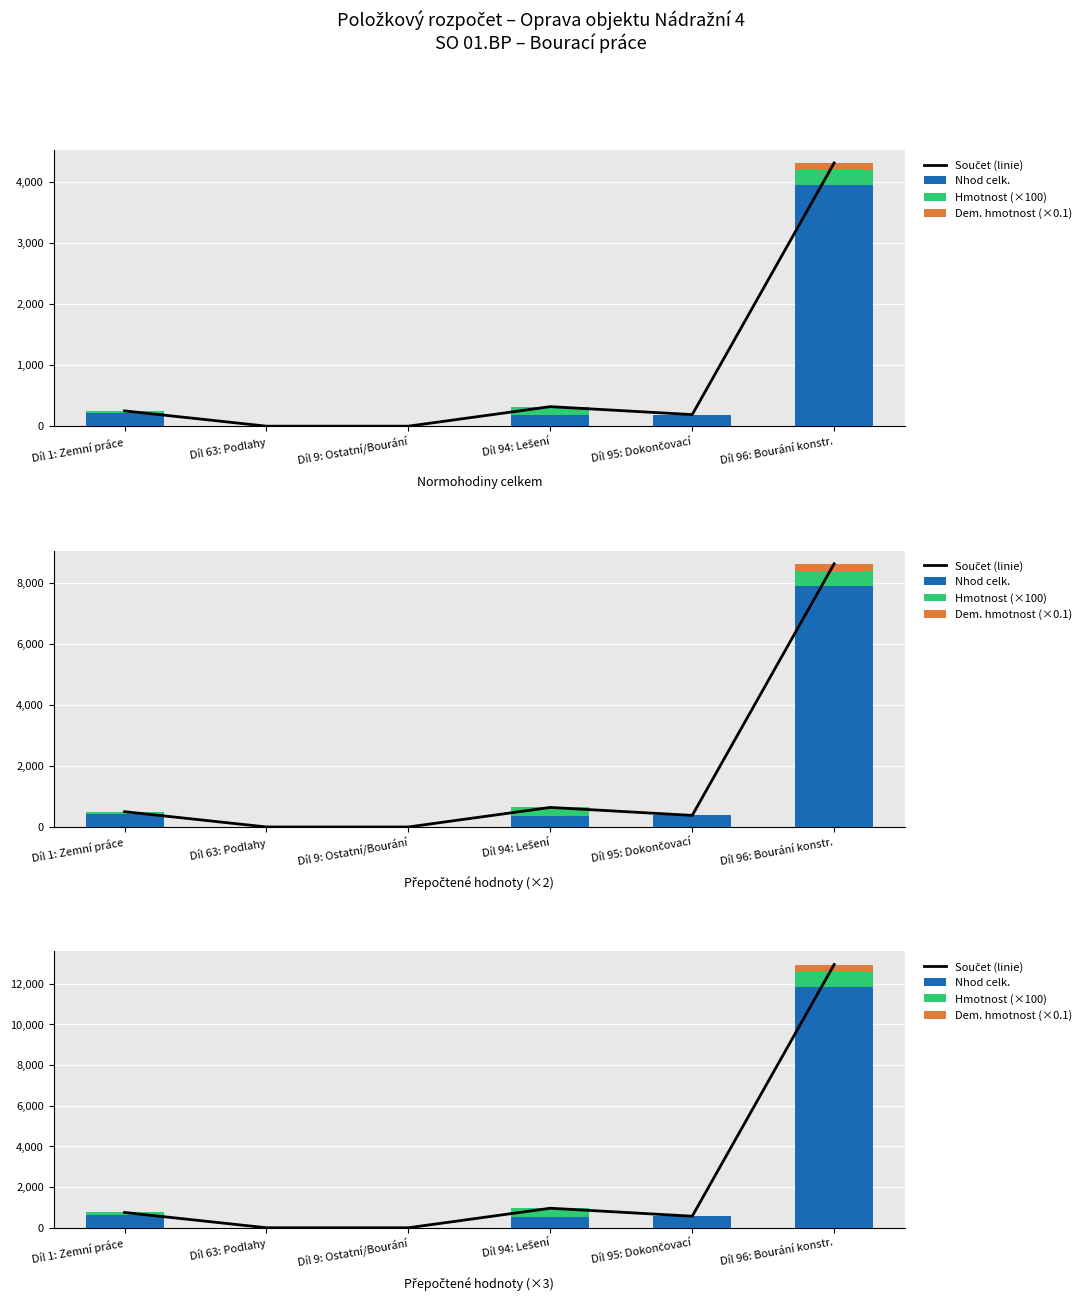

Which has a higher value, Díl 63: Podlahy or Díl 96: Bourání konstr.?

Díl 96: Bourání konstr.